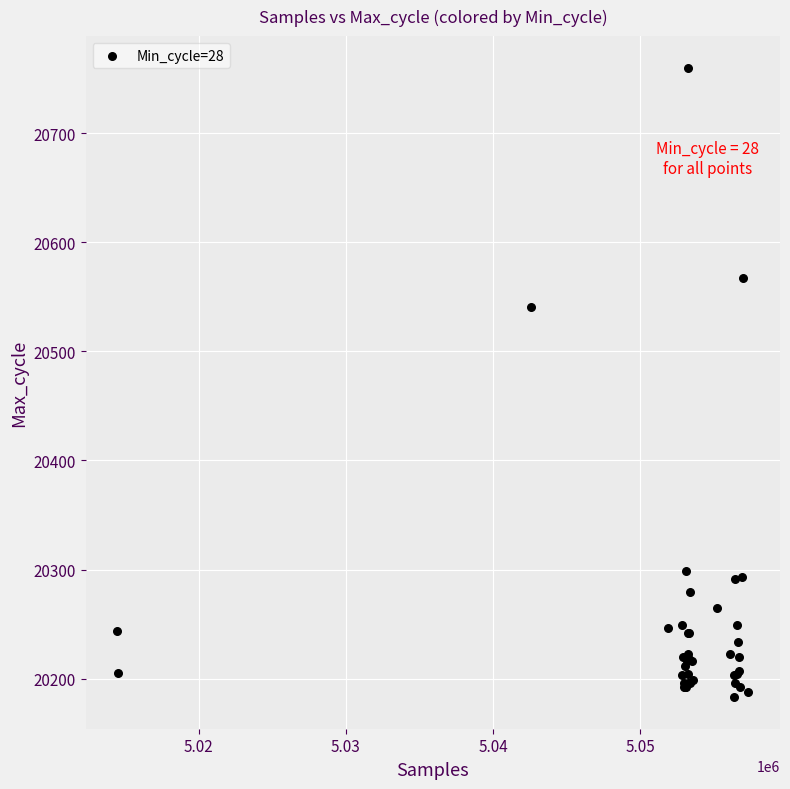

What Y value in the scatter plot is closest to 20471?

20541